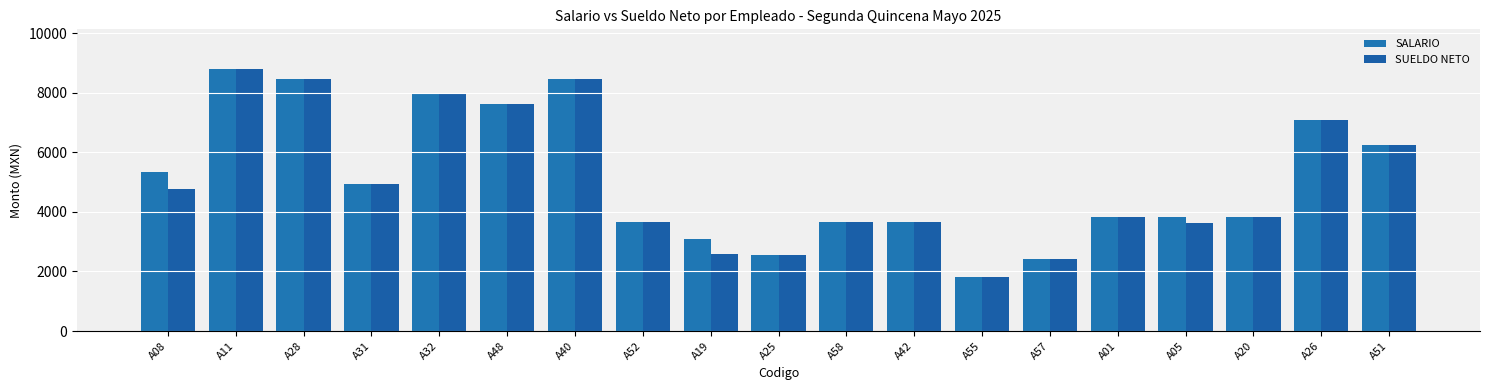

Which series has the largest range (max minus min)?

SALARIO